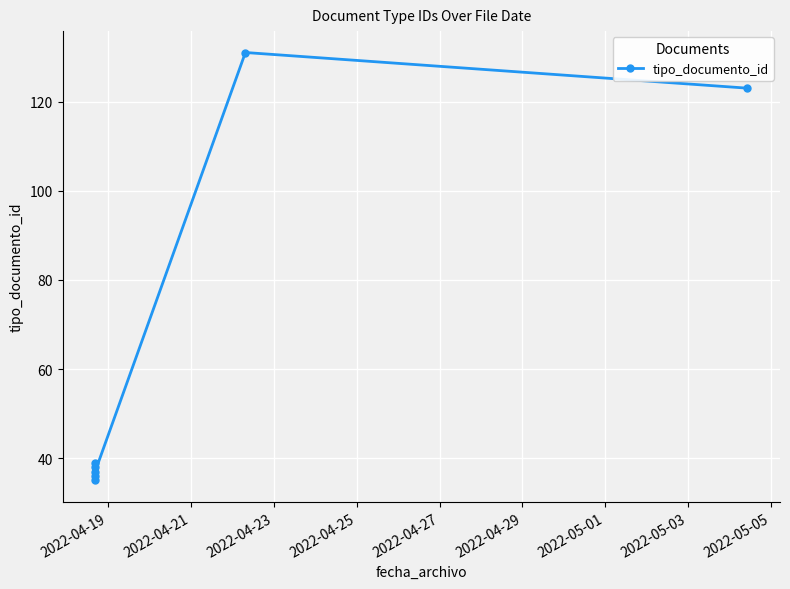

How many points are lower than both their immediate neighbors (excluding endpoints)?

2